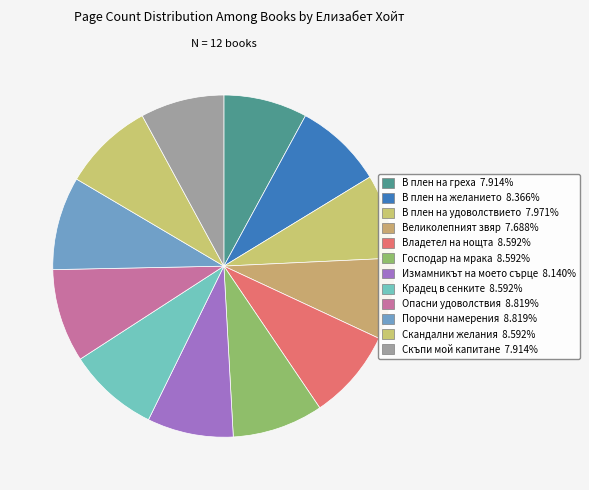

How many slices are in this pie chart?

12